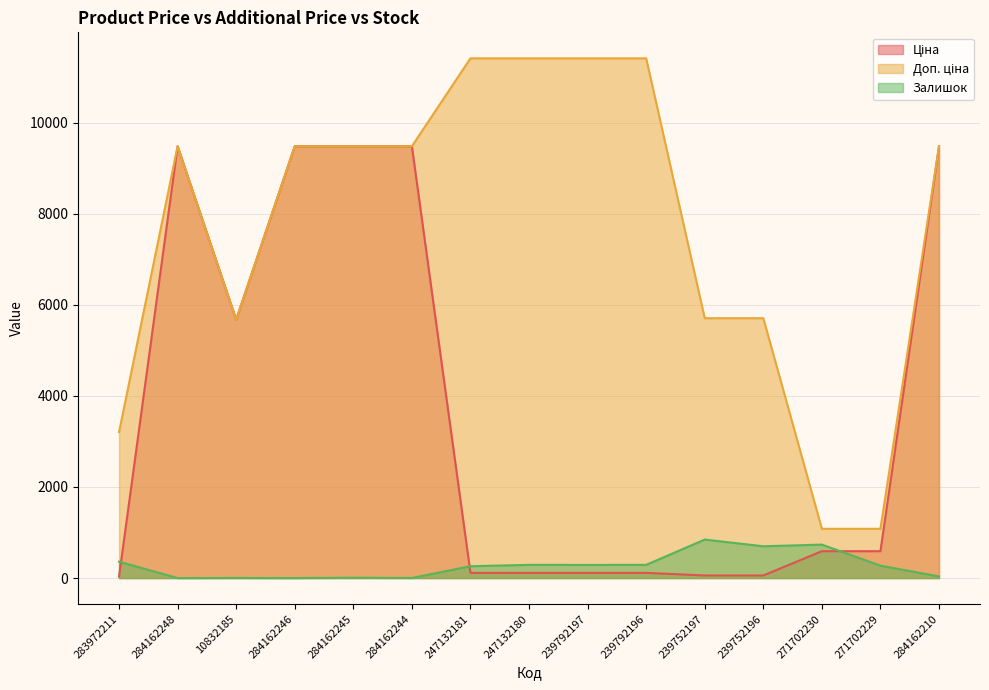

At which label does Доп. ціна reach its peak?

247132181